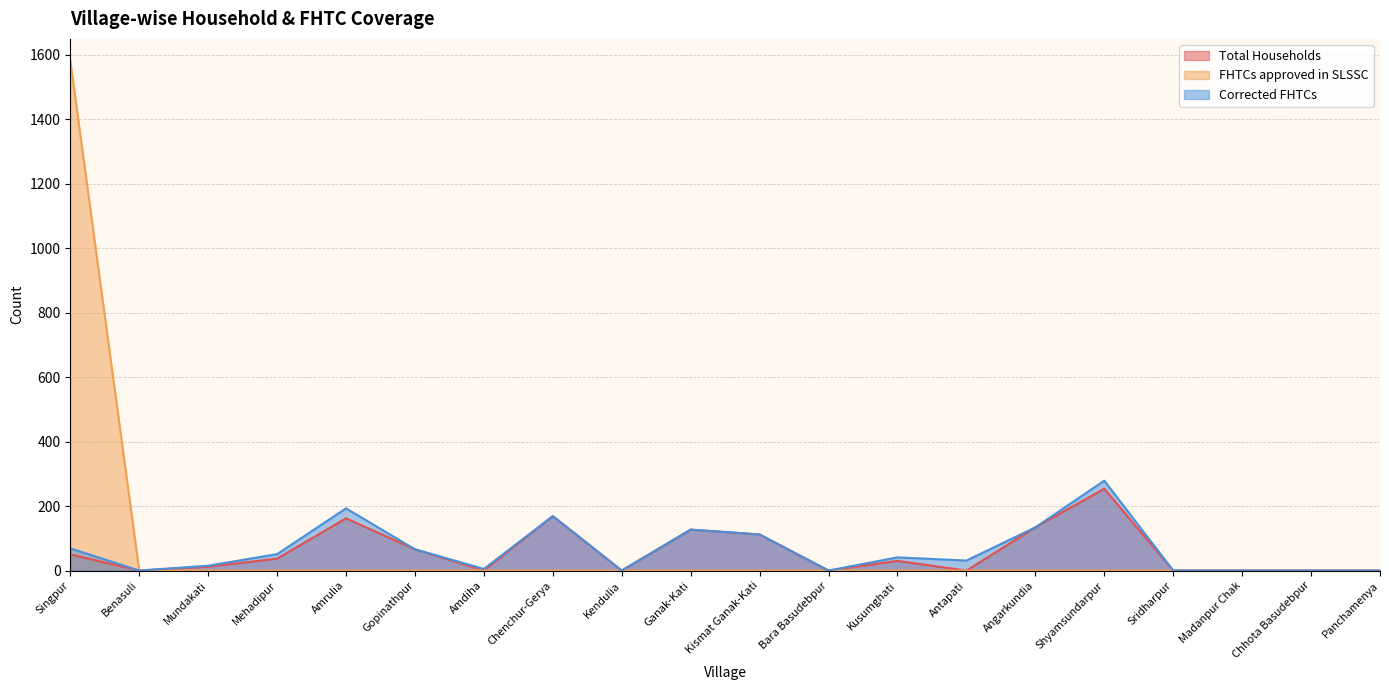

Where is FHTCs approved in SLSSC nearest to the value 791?

Benasuli